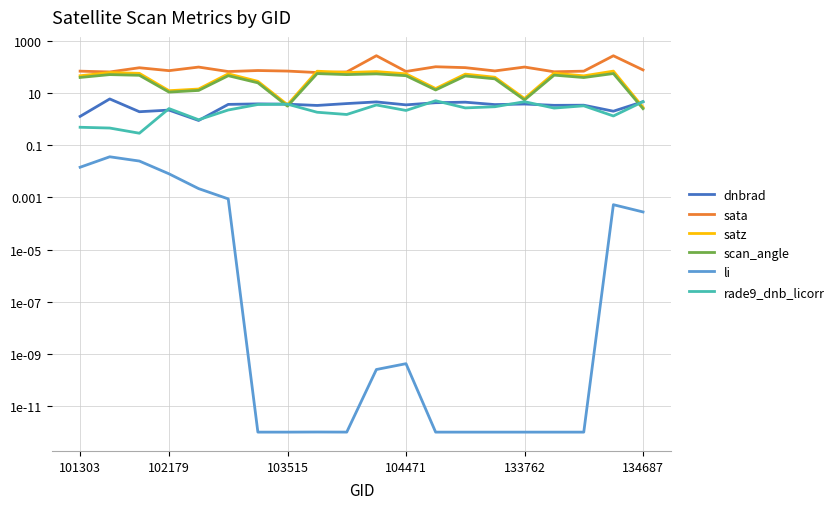

Count the number of data series in this chart.

6